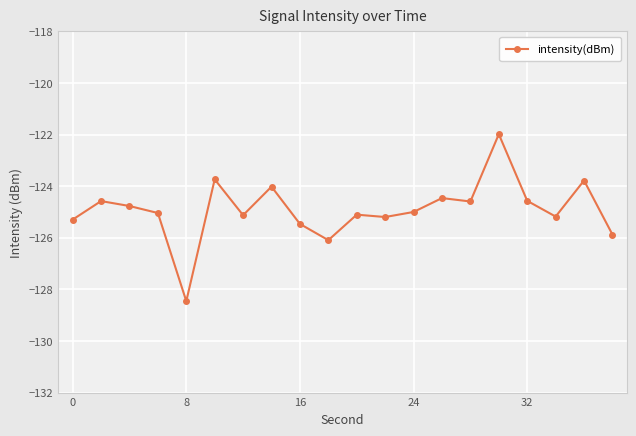

What is the value of the 3rd point from the left?

-124.8